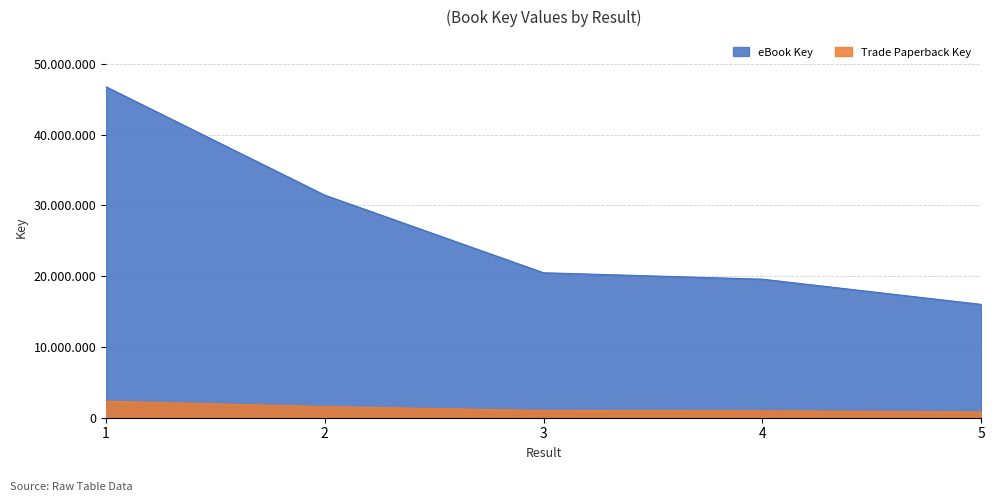

True or false: eBook Key has a value of 30547370.8 at 3.

False